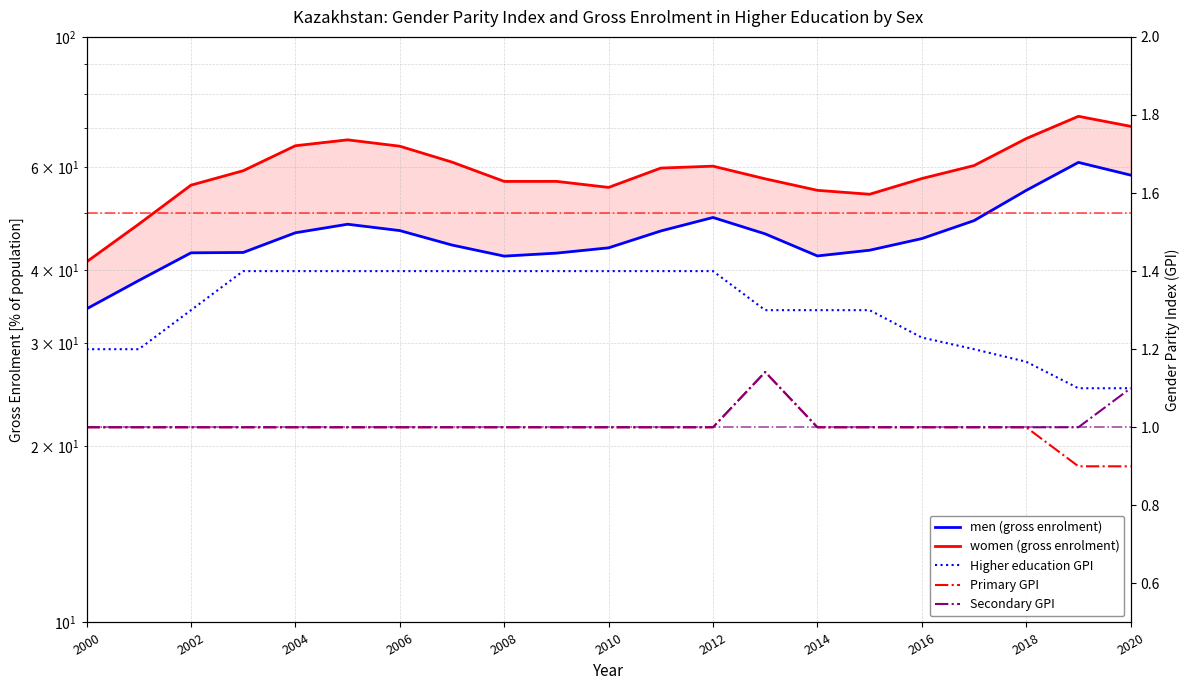

Which series has the widest spread of values?

women